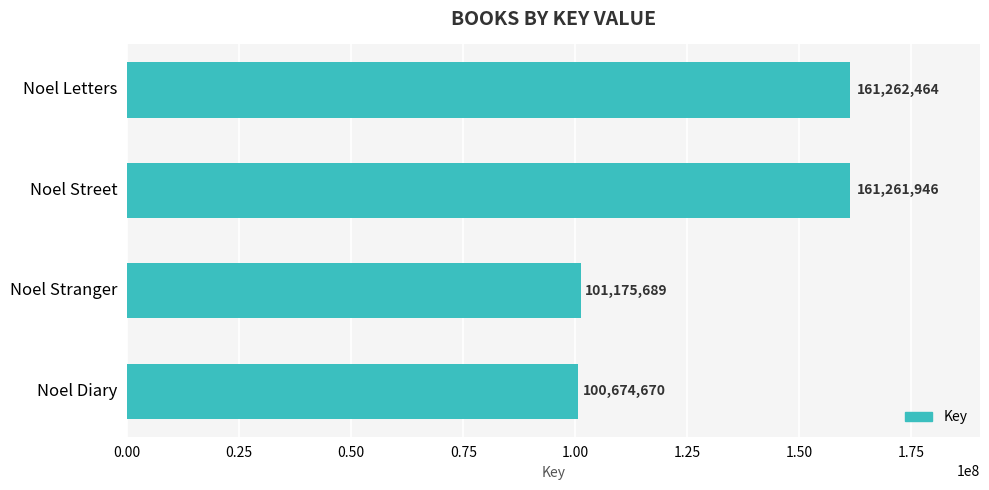

Are the bars horizontal?

Yes